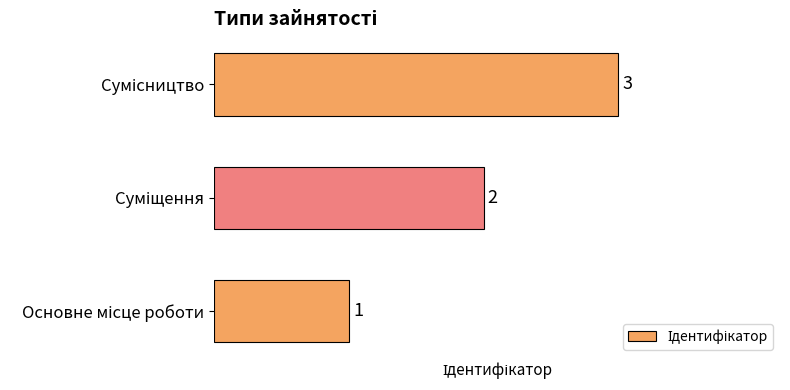

What is the smallest value displayed?

1